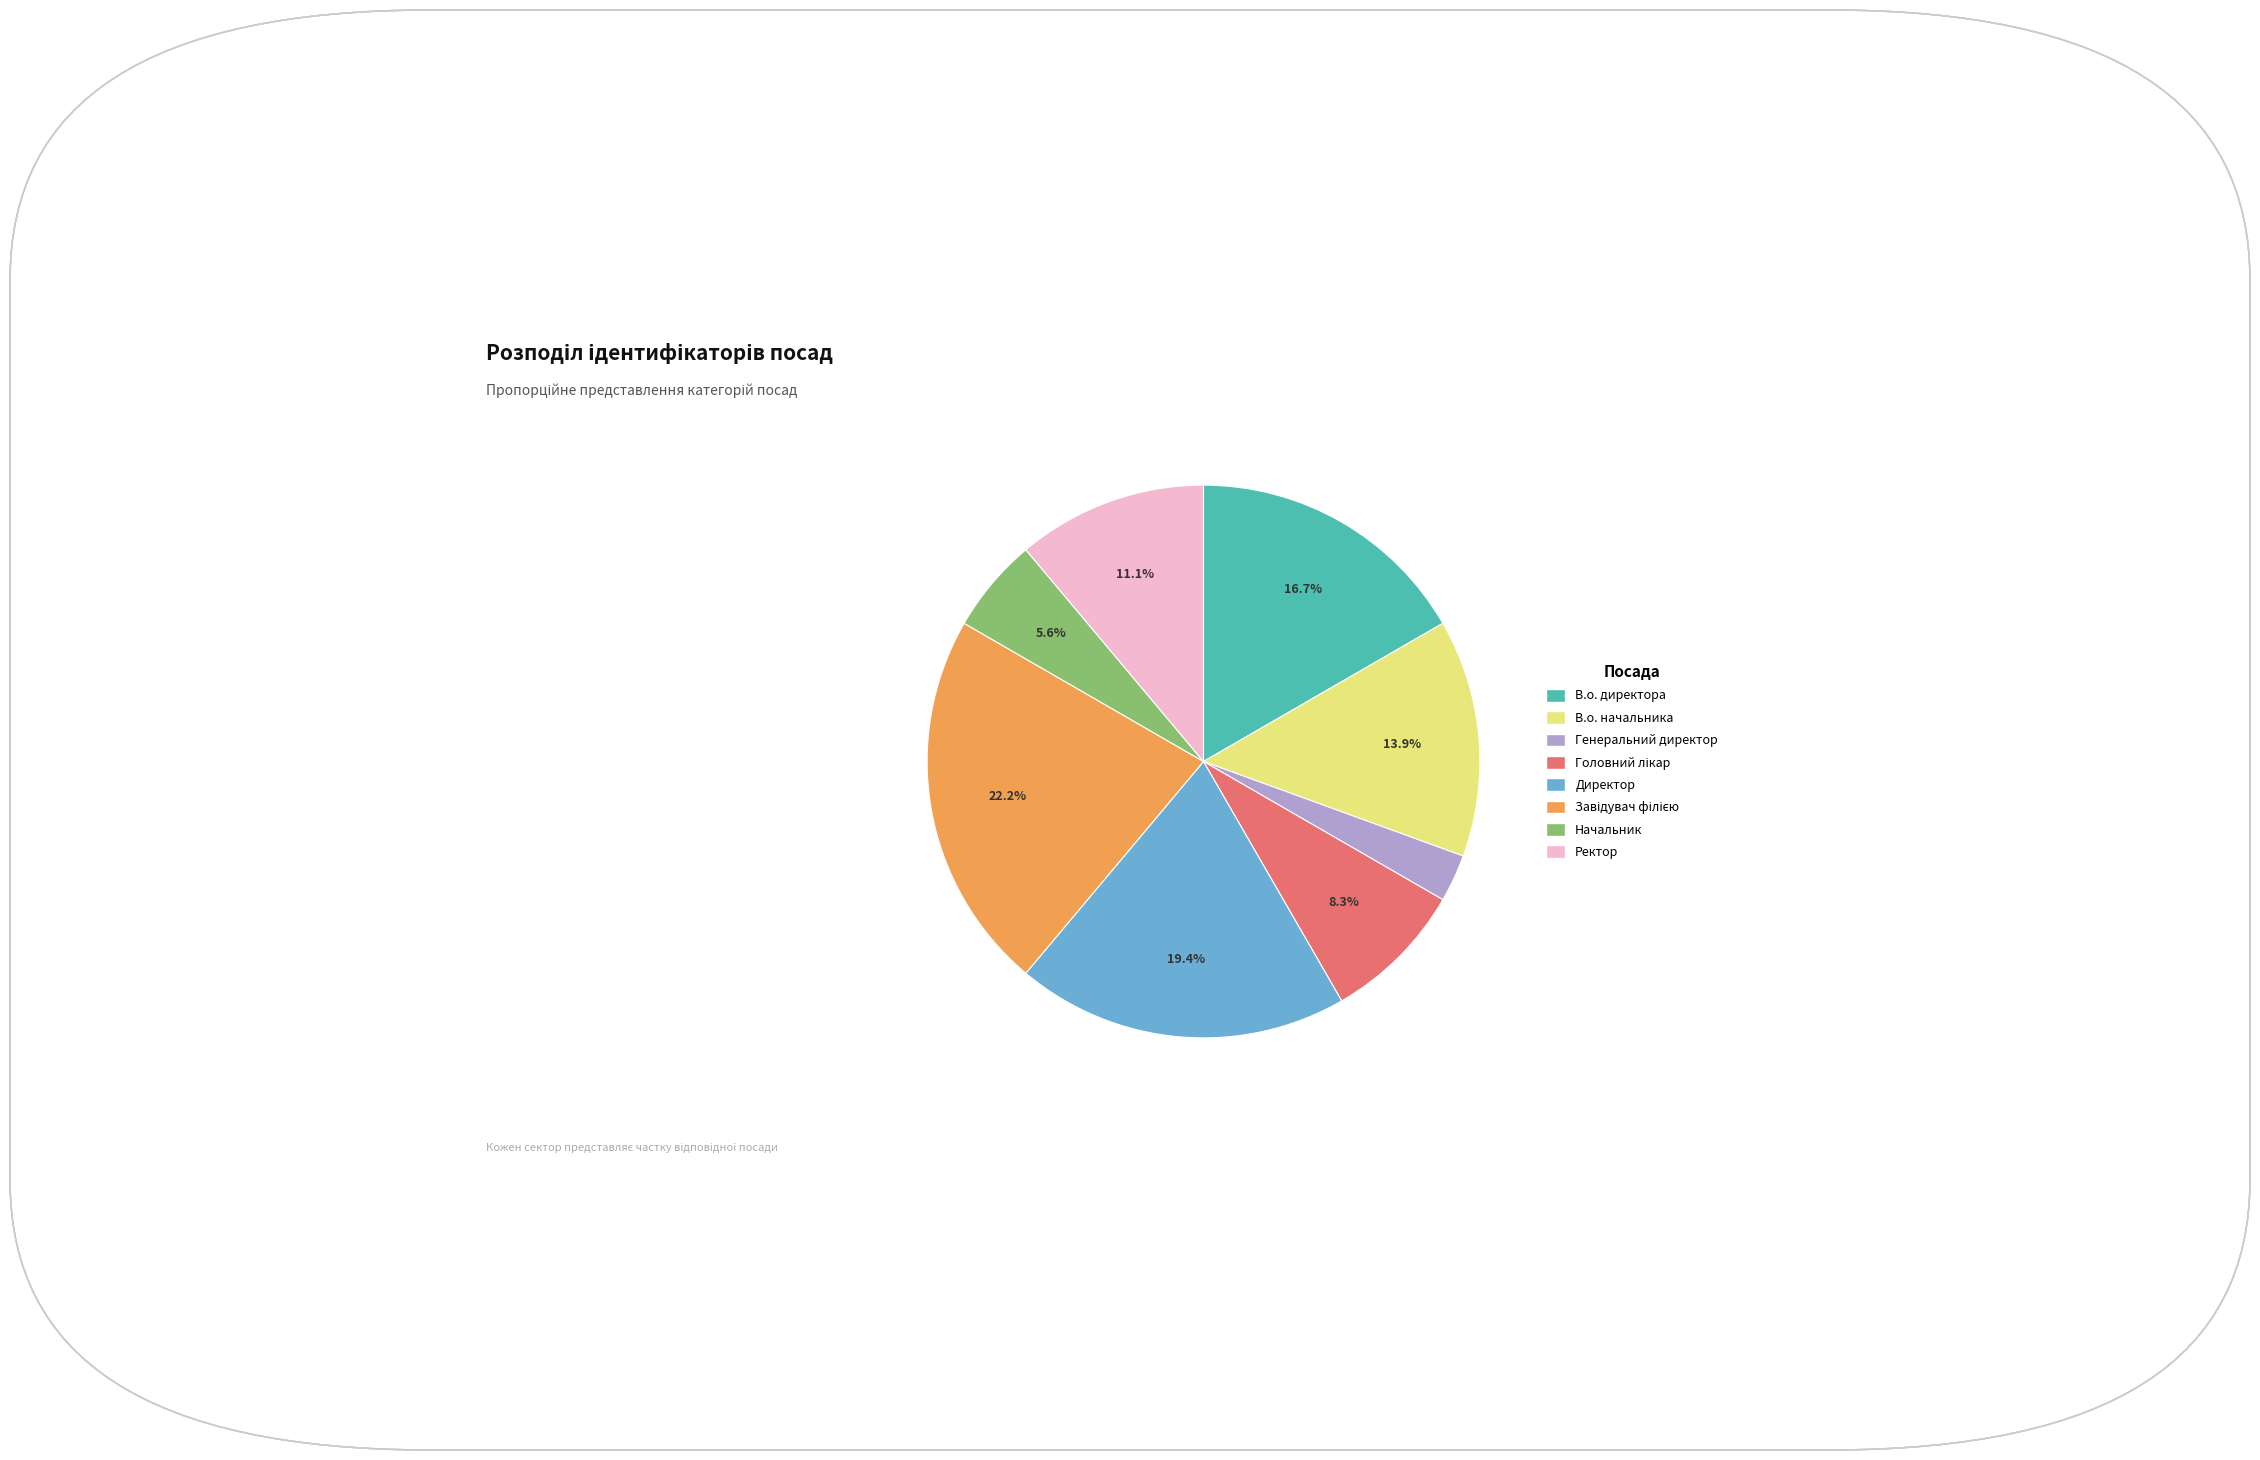

Combined, what portion of the pie is Ректор and Начальник?

16.7%